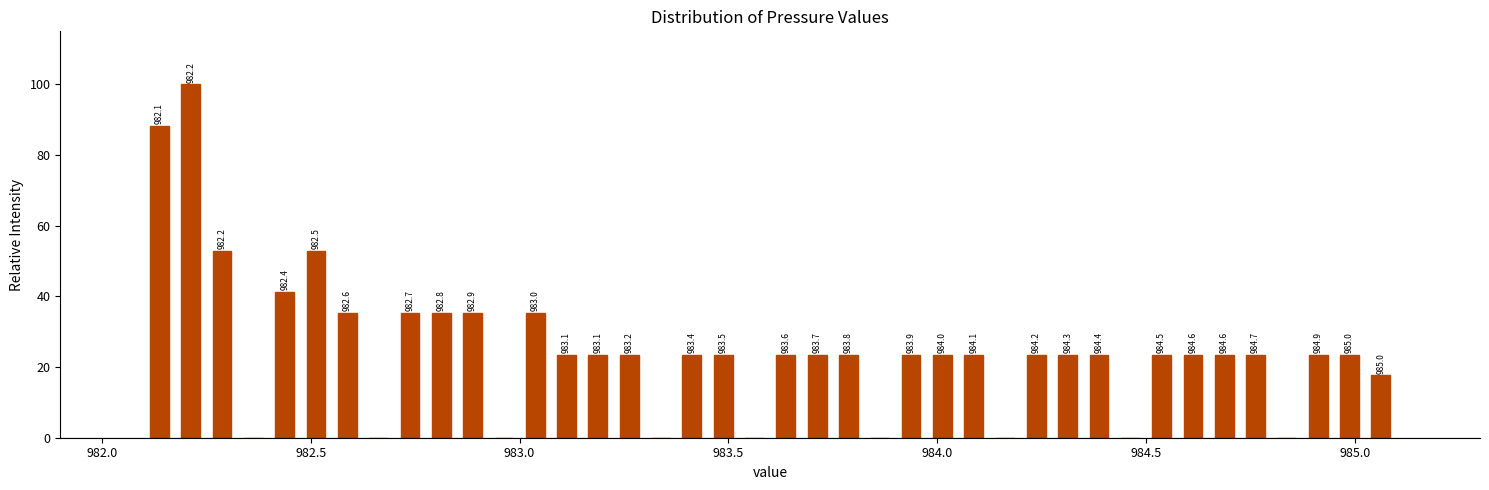

Read against the x-axis, roughly where is the centre of the tallest bar?

982.20